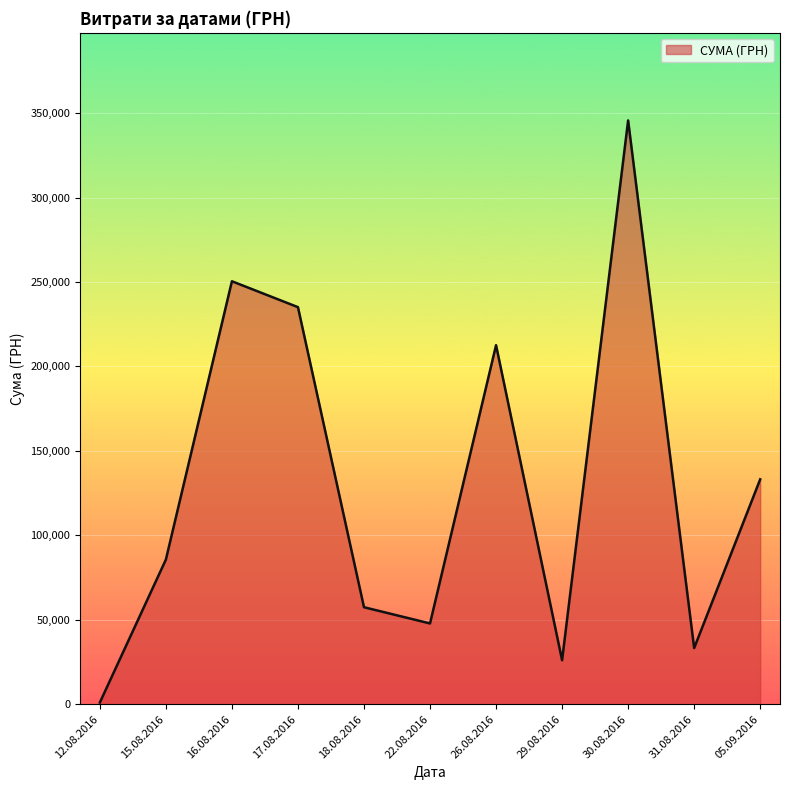

The value at 29.08.2016 is 44914.0. True or false?

False